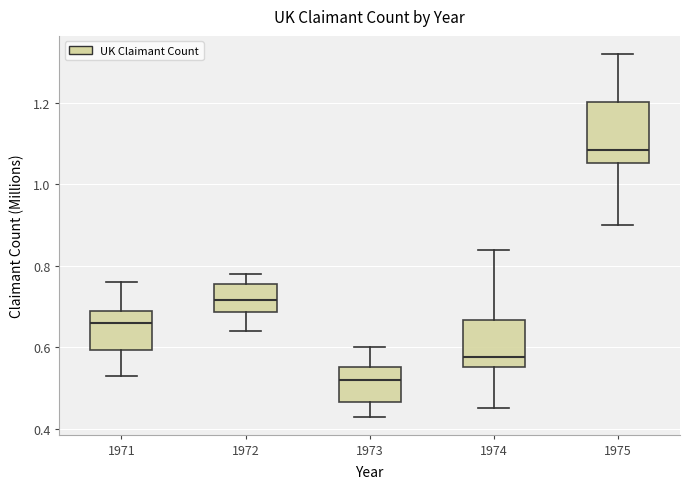

Reading left to right, read every box against the y-axis: the position of its median line, the range the box covers, and the ends of its whiskers. The values are not printed on the chart, so give them approximately, as read against the axis.

1971: median 0.66, box 0.60 to 0.70, whiskers 0.54 to 0.76
1972: median 0.72, box 0.68 to 0.76, whiskers 0.64 to 0.78
1973: median 0.52, box 0.46 to 0.56, whiskers 0.44 to 0.60
1974: median 0.58, box 0.56 to 0.66, whiskers 0.46 to 0.84
1975: median 1.08, box 1.06 to 1.20, whiskers 0.90 to 1.32